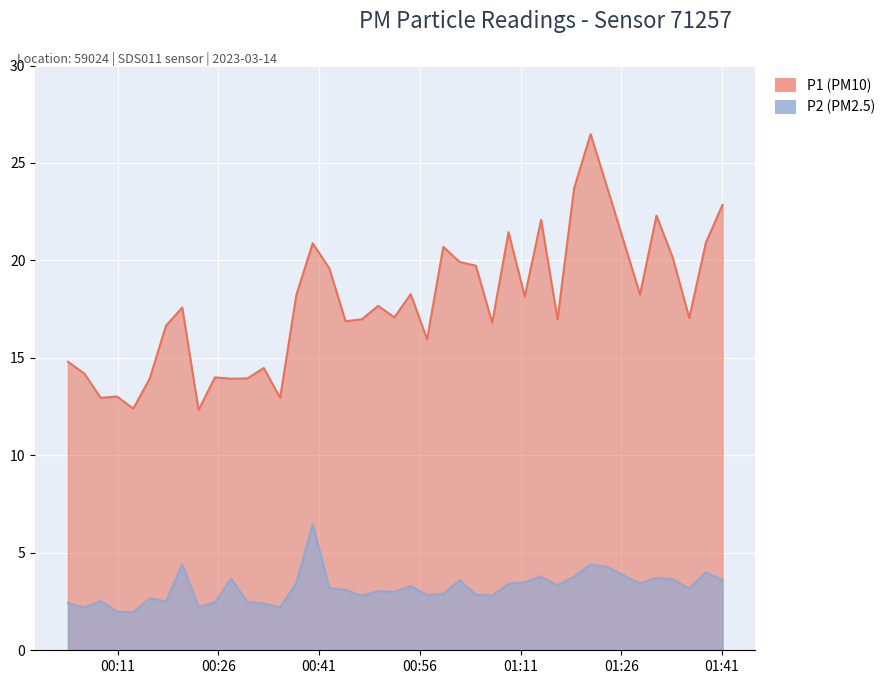

What is the value of the P2 point at the 31st from the left?

3.3